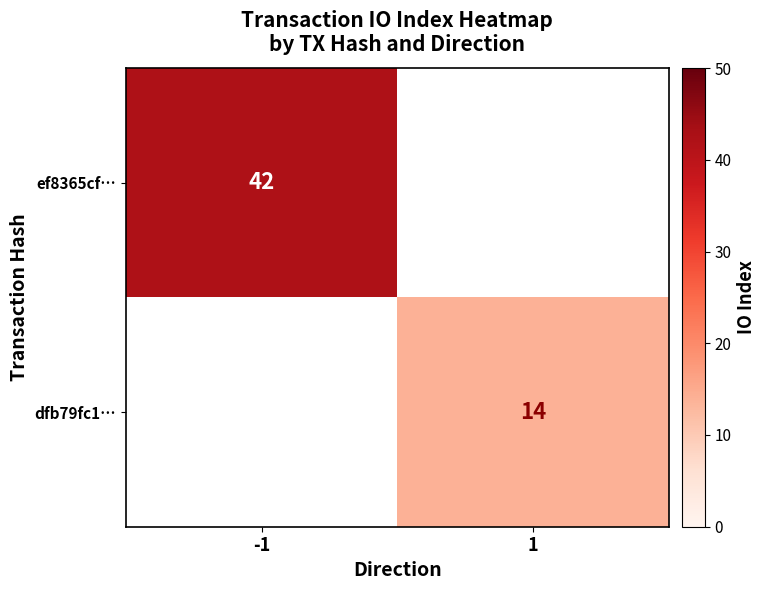

The dfb79fc1… series shows 14 at 1. True or false?

True